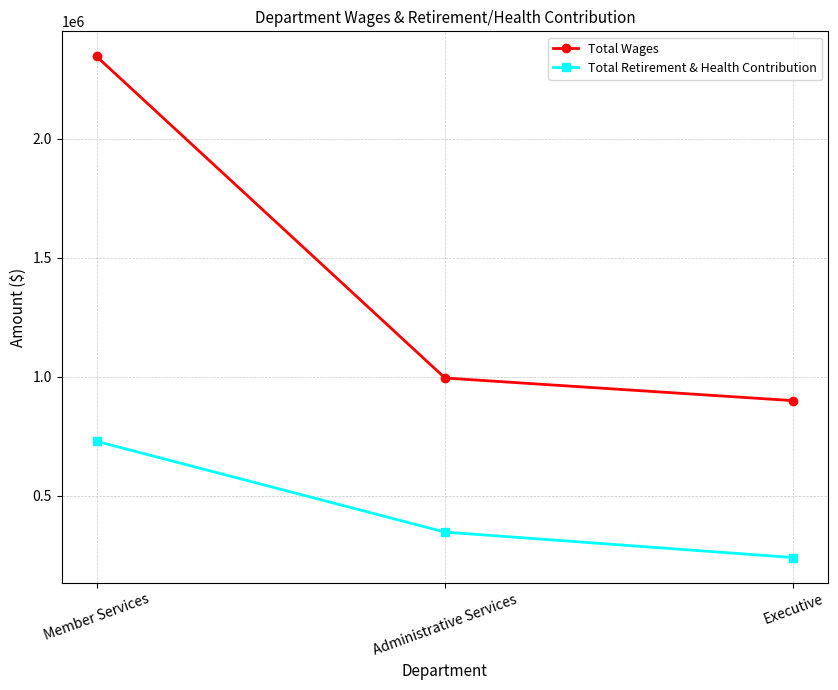

What is the total value across all series at Member Services?

3075132